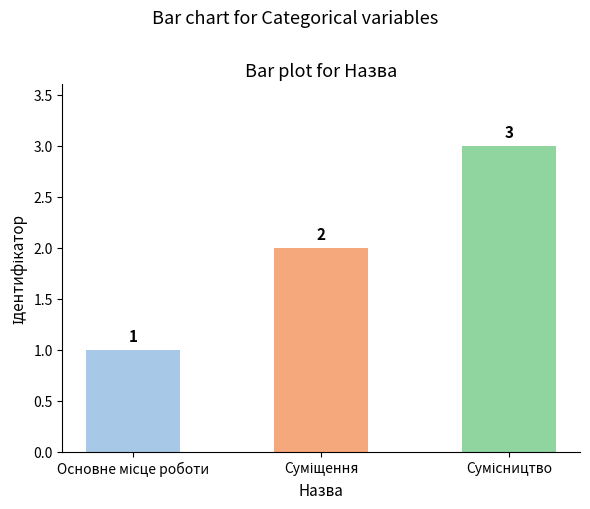

What is the sum of all values?

6